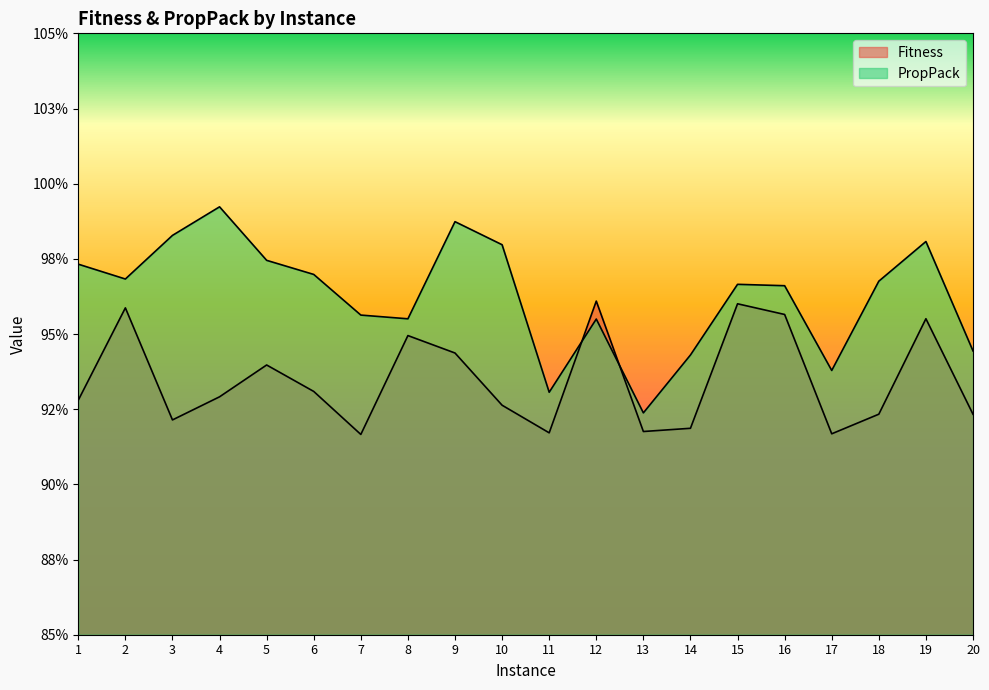

Which series has the largest total across all categories?

PropPack